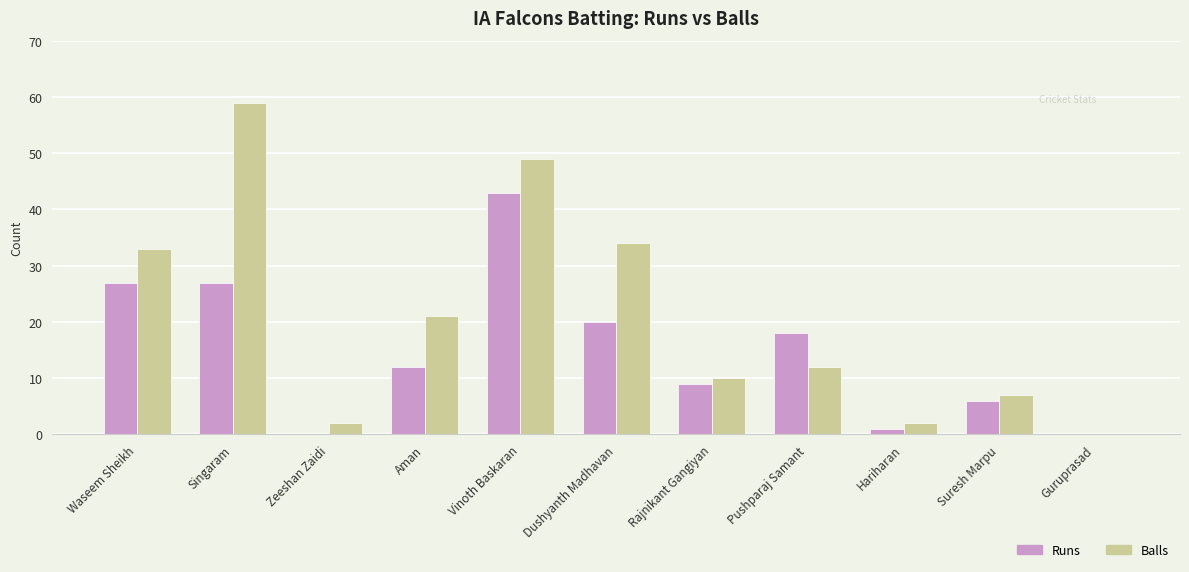

The value of Runs at Hariharan is 1. True or false?

True